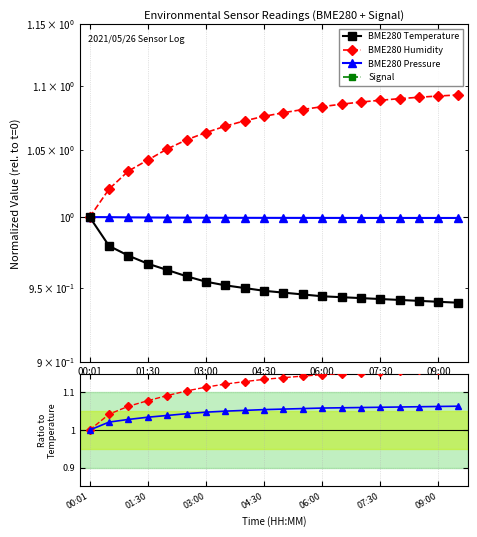

True or false: BME280 Pressure has a value of 1.0 at 01:30.

True